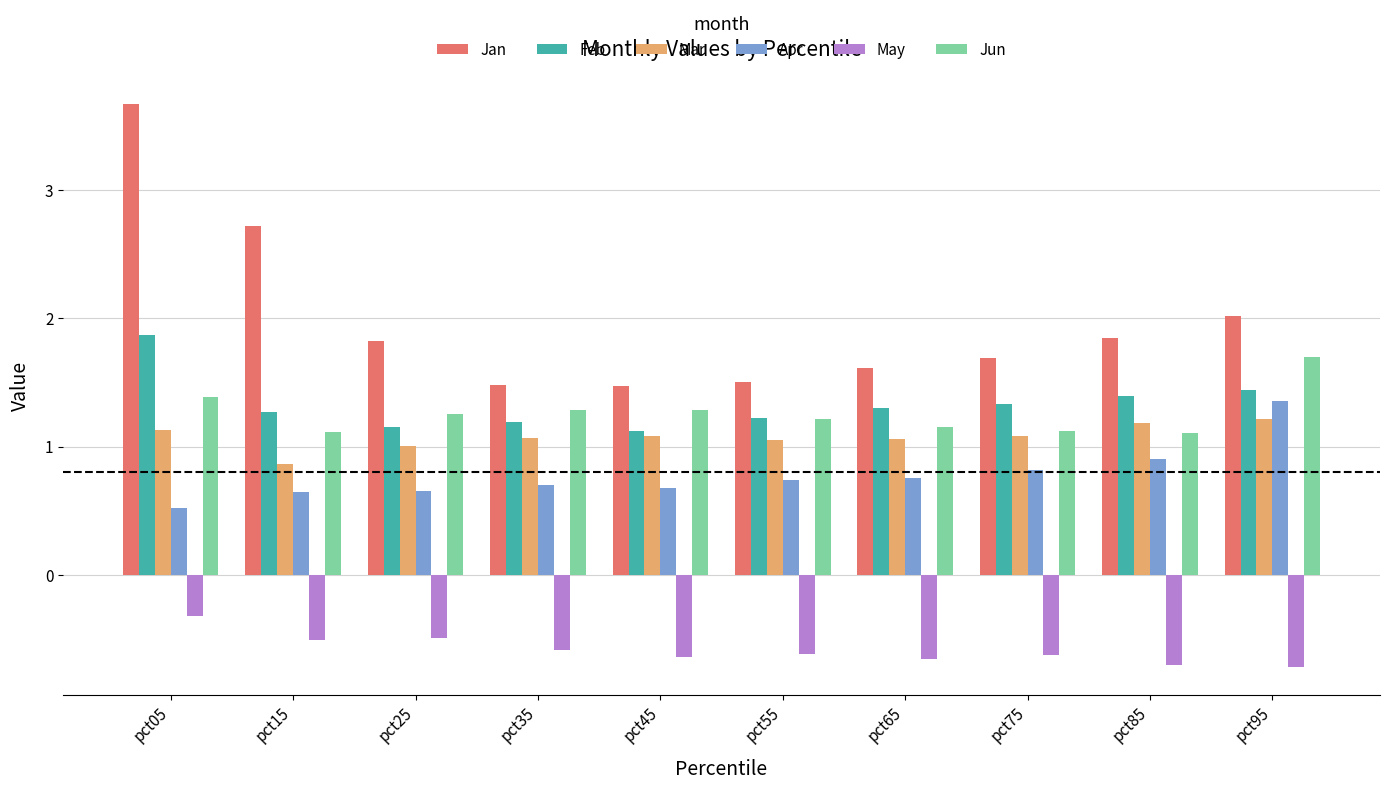

What is the difference between the maximum and second lowest values in the Feb series?

0.7